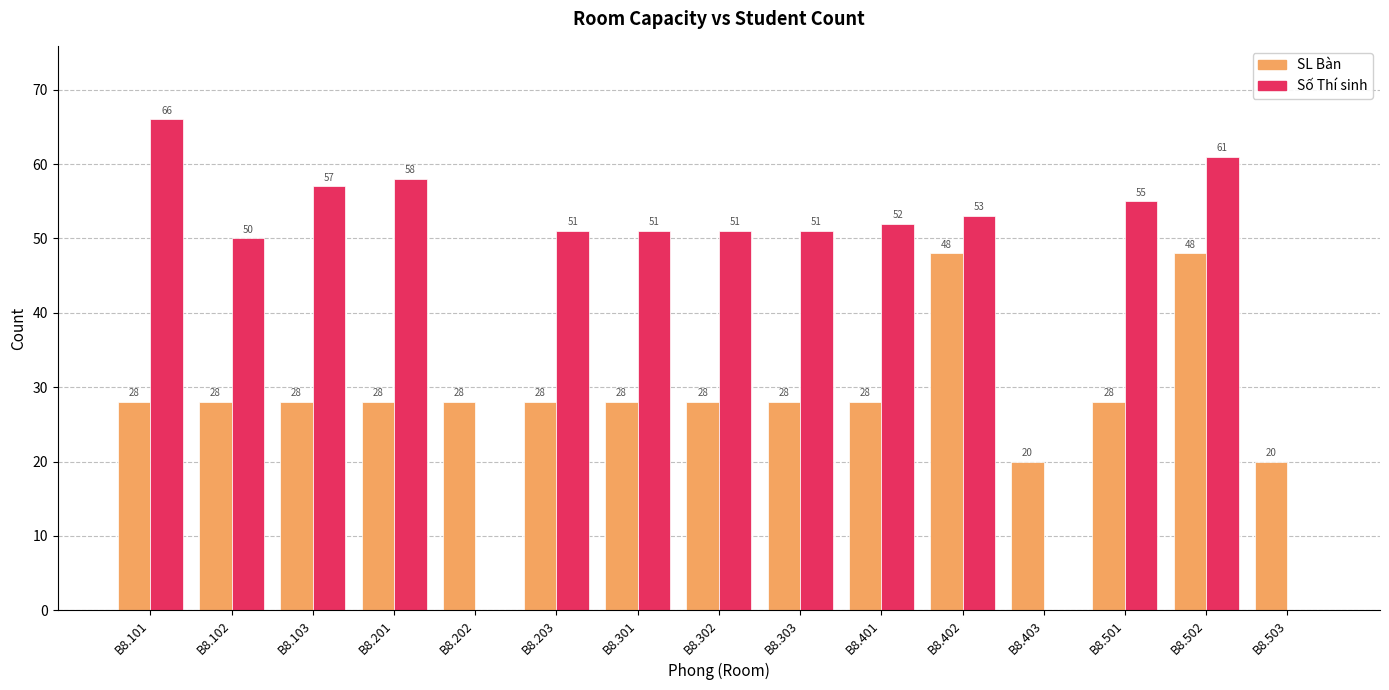

Which category has the highest value in the Số Thí sinh series?

B8.101